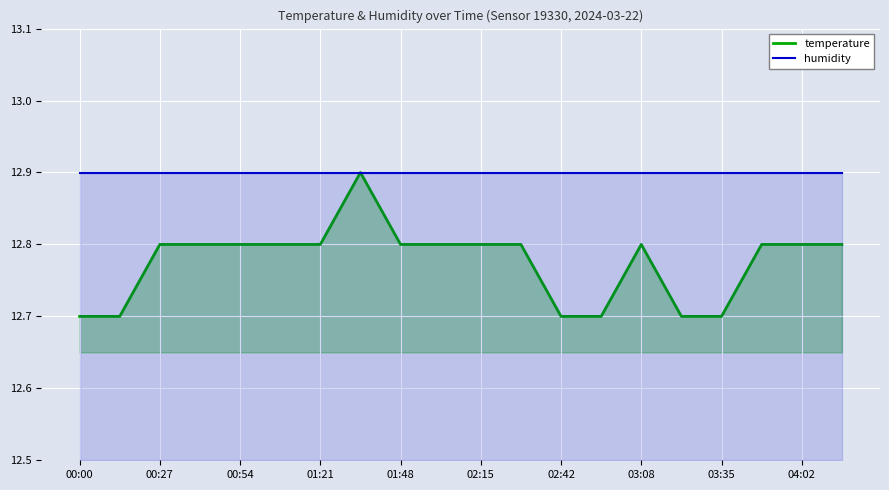

At how many categories does at least one series exceed 5?

20